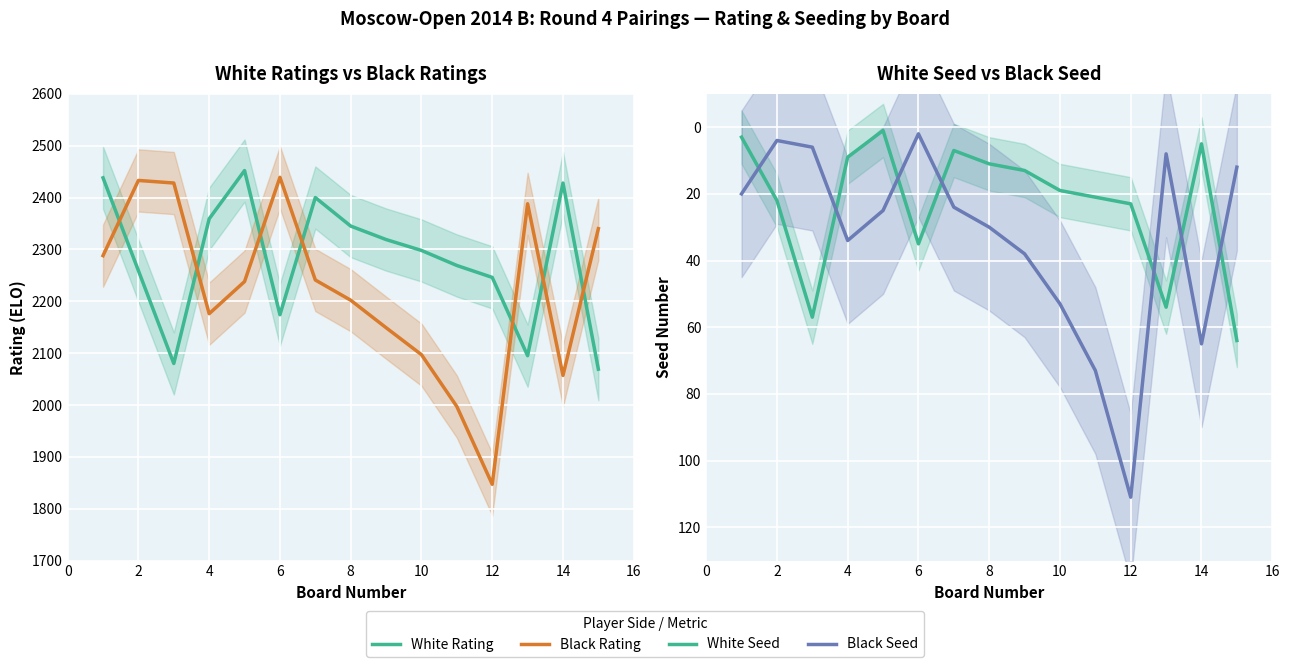

What is the minimum value shown in the chart?

1